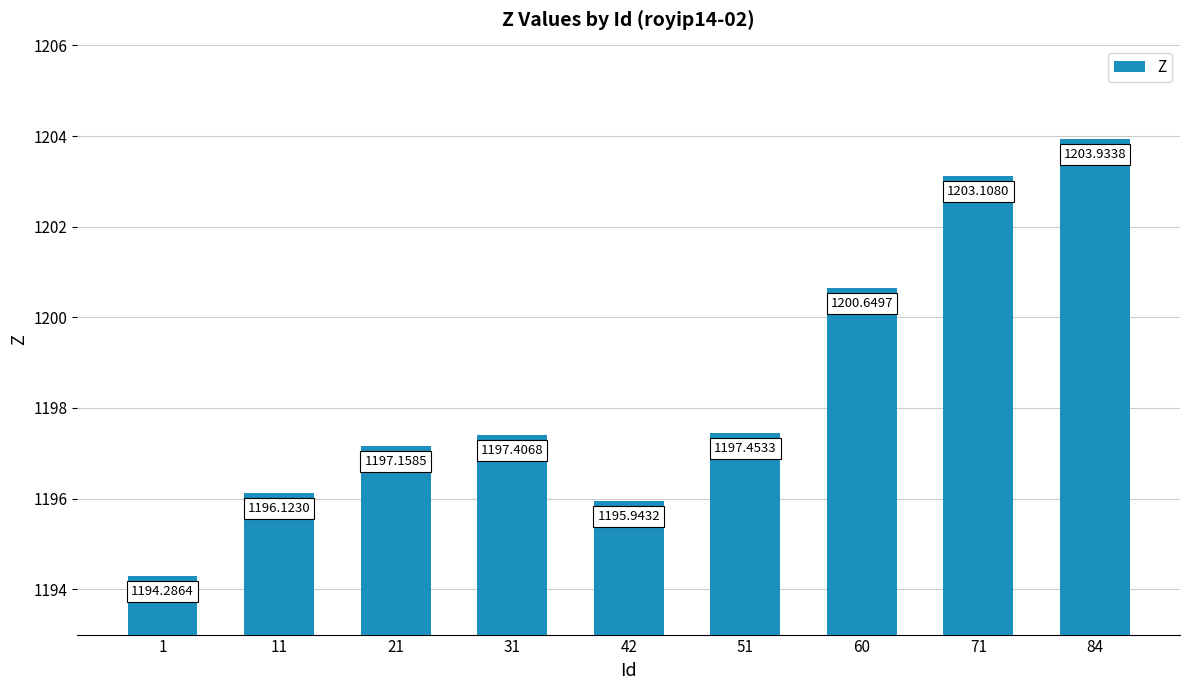

Approximately how many times larger is the value at 11 compared to 84?

1.0